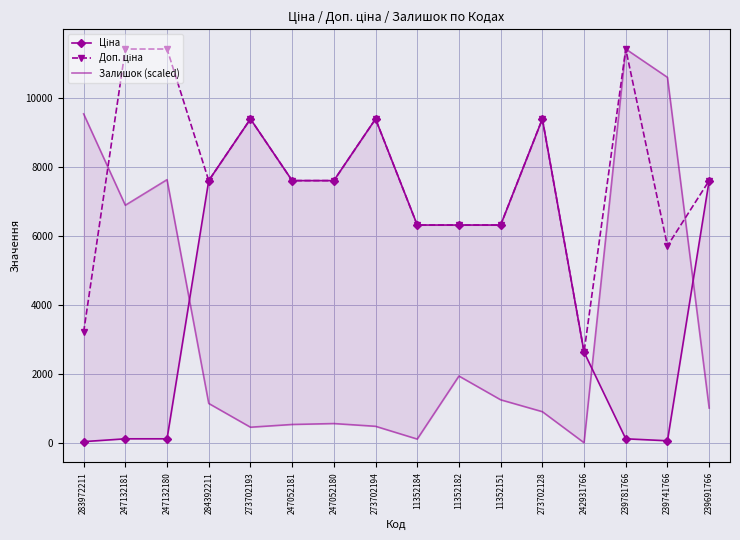

What is the difference between the maximum and minimum values in the Ціна series?

9351.9